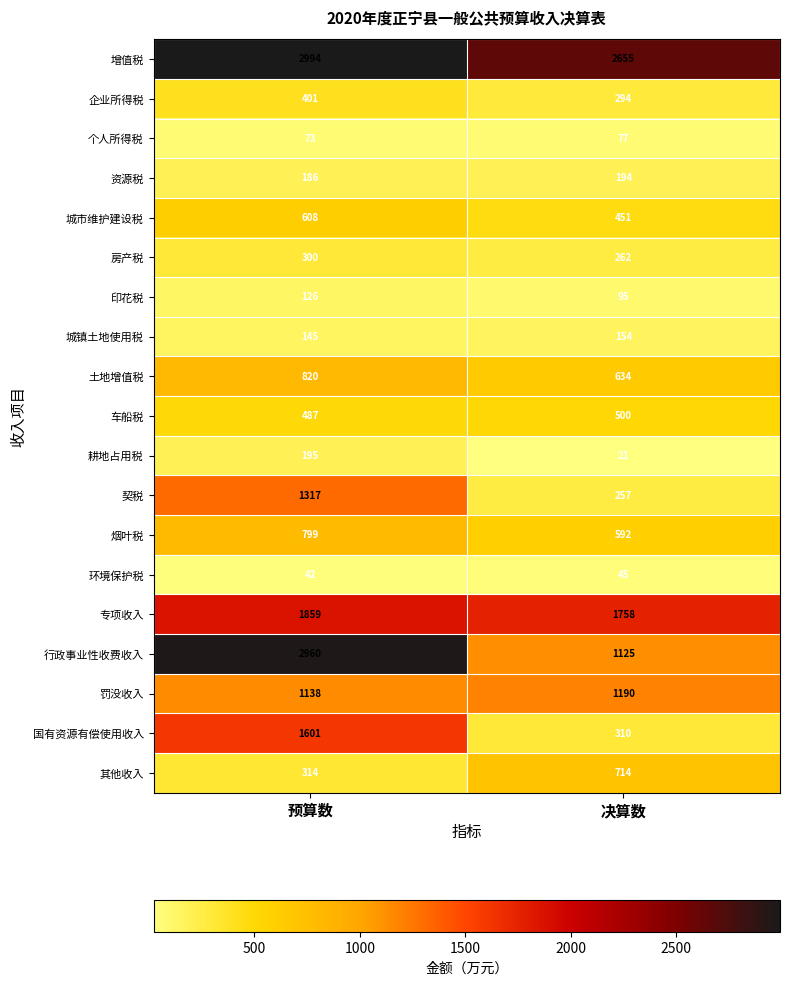

At which category is the sum across all series the highest?

预算数